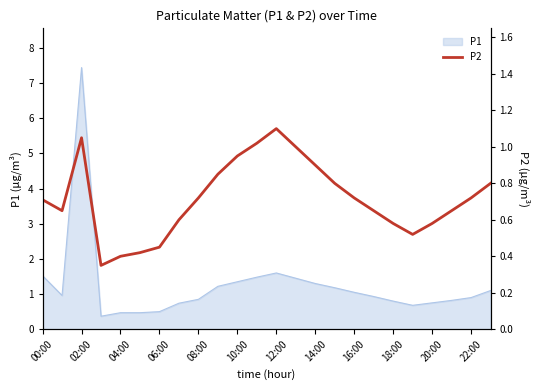

Does the chart display data point markers on the line(s)?

No